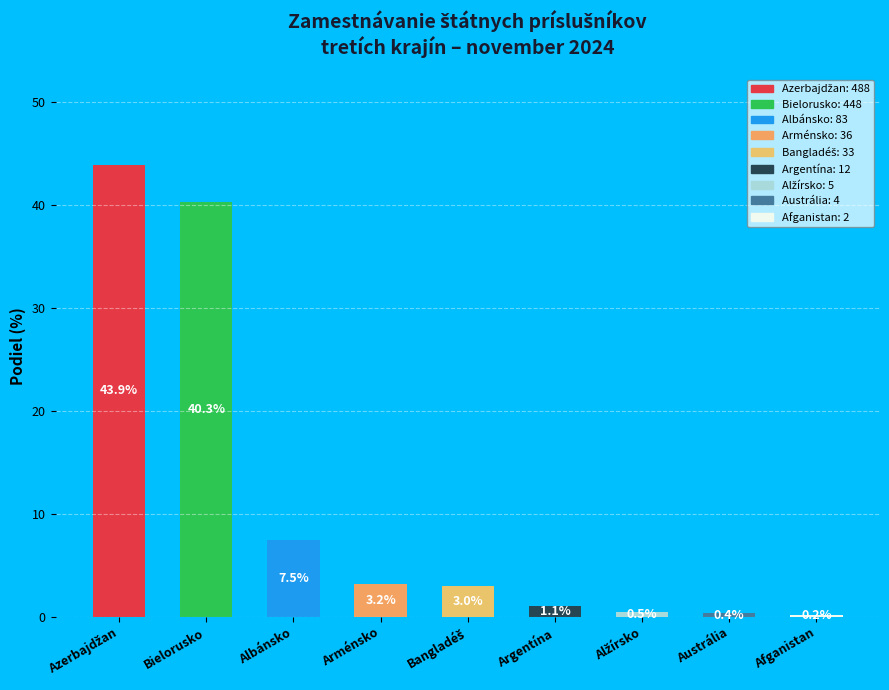

Is Austrália the majority of the pie?

No